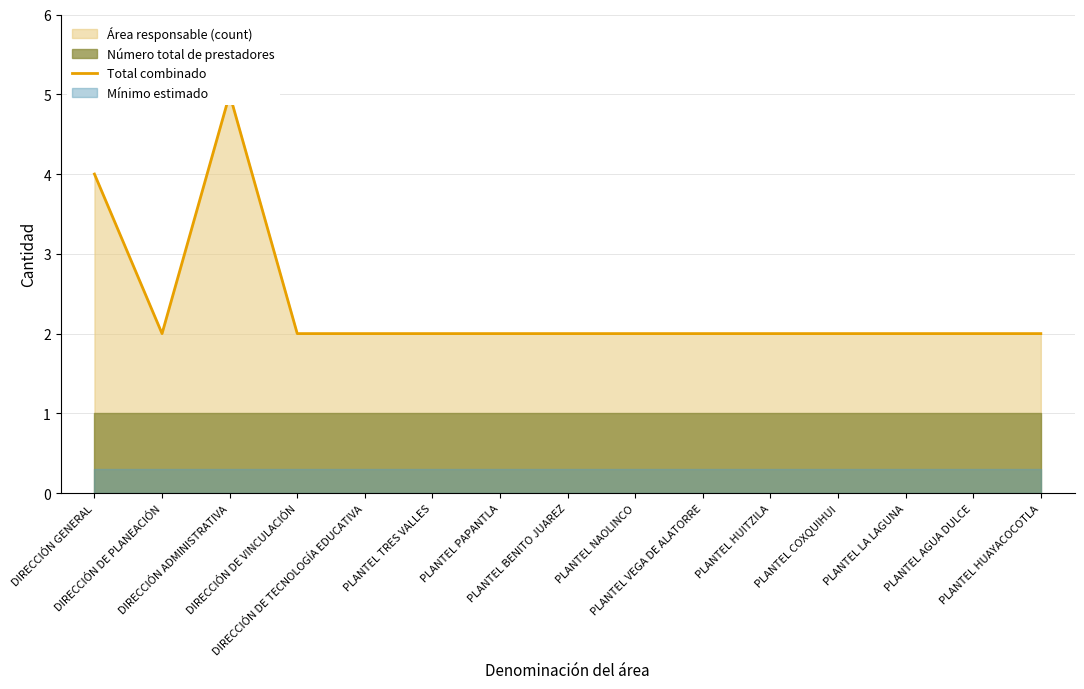

How many values are between 2 and 3?

13